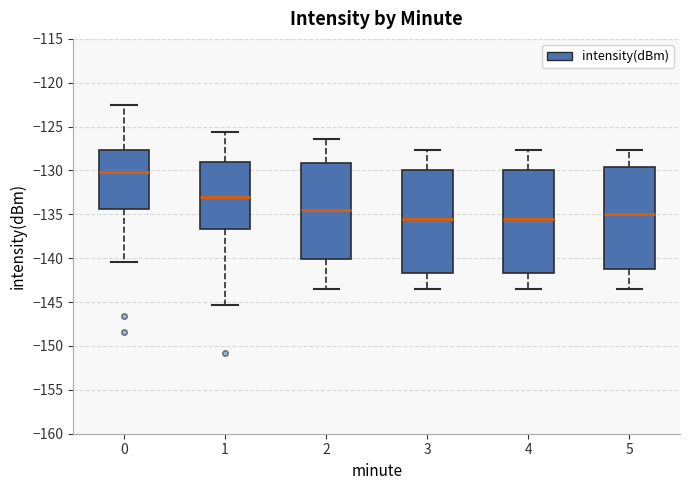

Reading left to right, read every box against the y-axis: the position of its median line, the range the box covers, and the ends of its whiskers. The values are not printed on the chart, so give them approximately, as read against the axis.

0: median -130.0, box -134.5 to -127.5, whiskers -140.5 to -122.5
1: median -133.0, box -136.5 to -129.0, whiskers -145.5 to -125.5
2: median -134.5, box -140.0 to -129.0, whiskers -143.5 to -126.5
3: median -135.5, box -141.5 to -130.0, whiskers -143.5 to -127.5
4: median -135.5, box -141.5 to -130.0, whiskers -143.5 to -127.5
5: median -135.0, box -141.0 to -129.5, whiskers -143.5 to -127.5